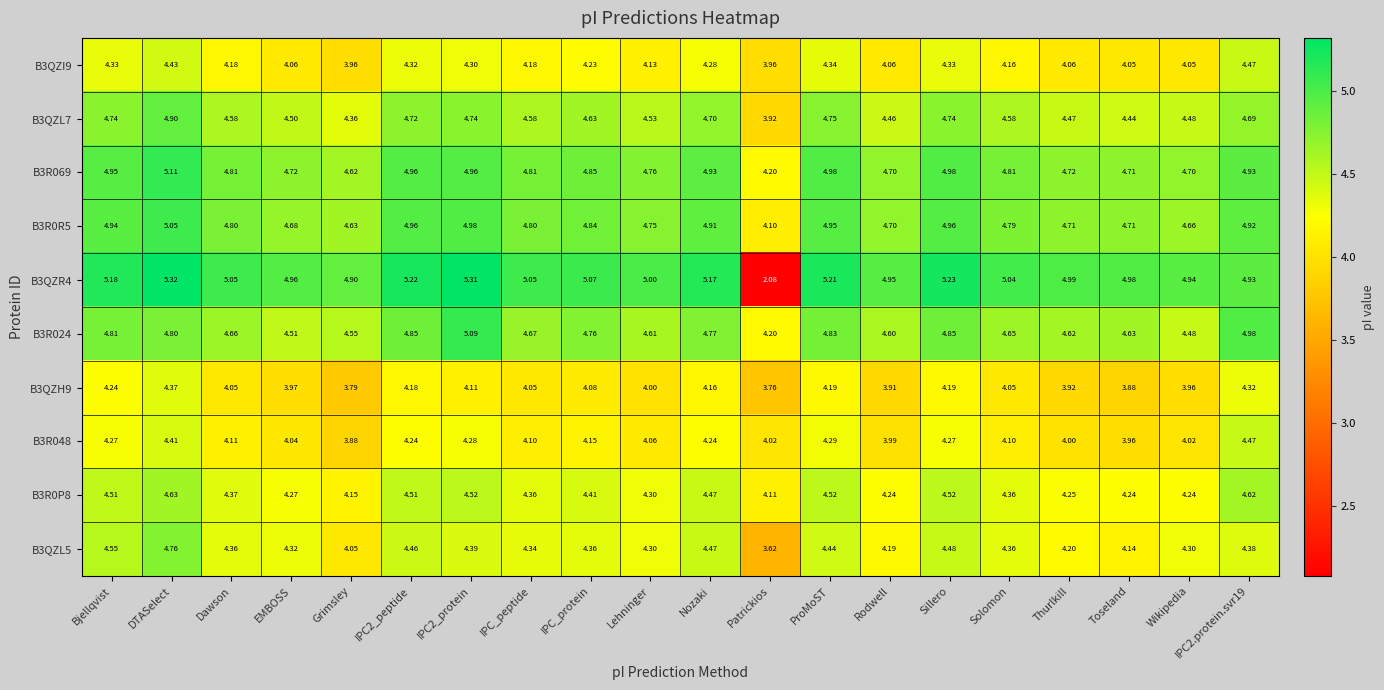

Is the value of B3R0R5 at Wikipedia greater than the value of B3R0P8 at Dawson?

Yes